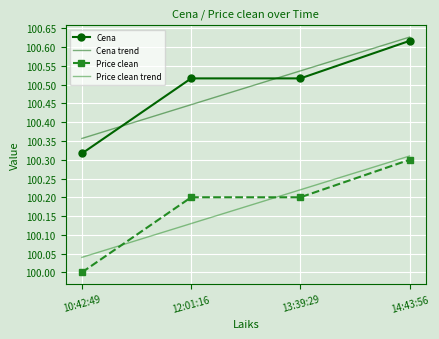

What is the spread (max minus min) of values at 12:01:16?

0.4